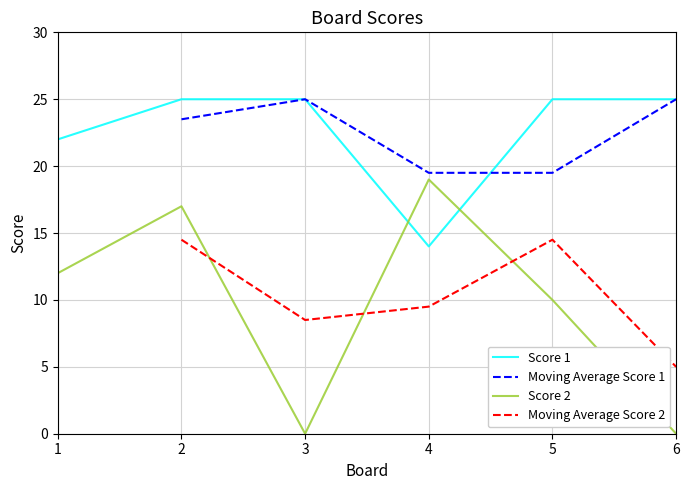

Count the Score 2 values in the range 0 to 17.

5